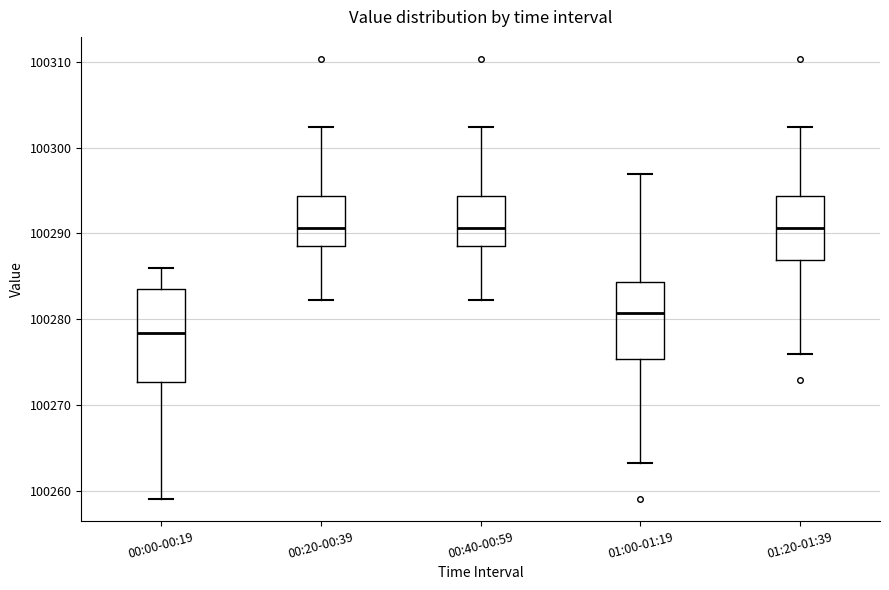

Reading left to right, transcribe this box plot: for each box, give where its median line is, the range the box spans, and where its two whiskers end, as read against the y-axis. The values are not printed on the chart, so give them approximately, as read against the axis.

00:00-00:19: median 100278, box 100273 to 100284, whiskers 100259 to 100286
00:20-00:39: median 100291, box 100289 to 100294, whiskers 100282 to 100302
00:40-00:59: median 100291, box 100289 to 100294, whiskers 100282 to 100302
01:00-01:19: median 100281, box 100275 to 100284, whiskers 100263 to 100297
01:20-01:39: median 100291, box 100287 to 100294, whiskers 100276 to 100302